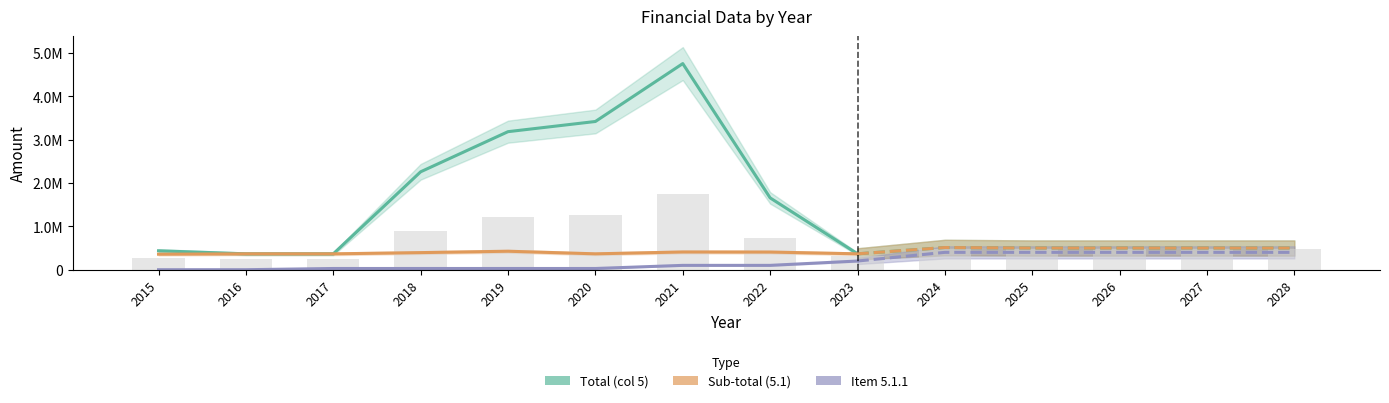

Which category has the lowest value across all series?

2015